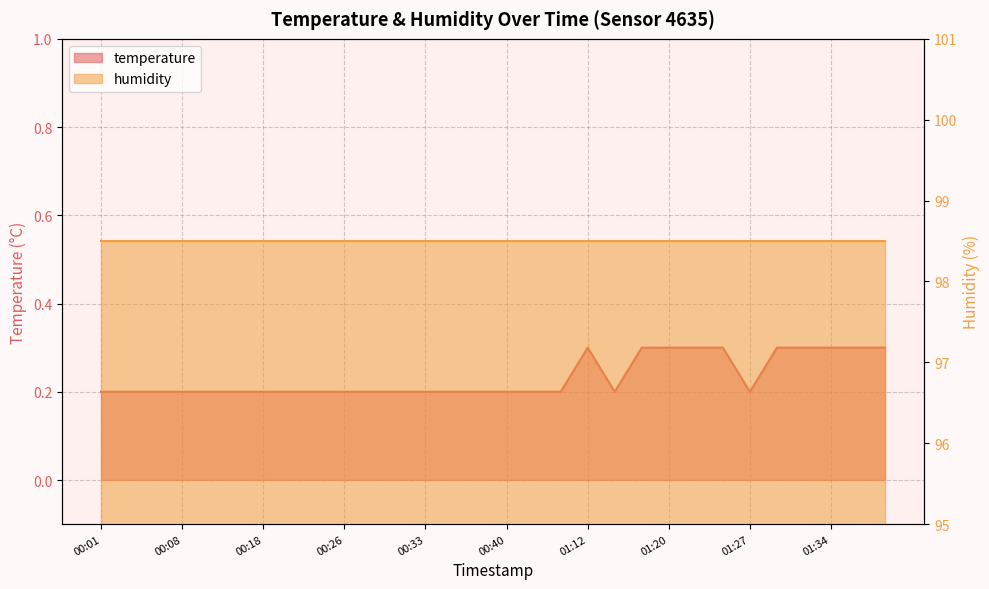

List the labels in order of value, smallest first.

00:01, 00:03, 00:06, 00:08, 00:11, 00:13, 00:18, 00:21, 00:23, 00:26, 00:28, 00:31, 00:33, 00:36, 00:38, 00:40, 00:43, 00:45, 01:15, 01:27, 01:12, 01:17, 01:20, 01:22, 01:25, 01:30, 01:32, 01:34, 01:37, 01:39